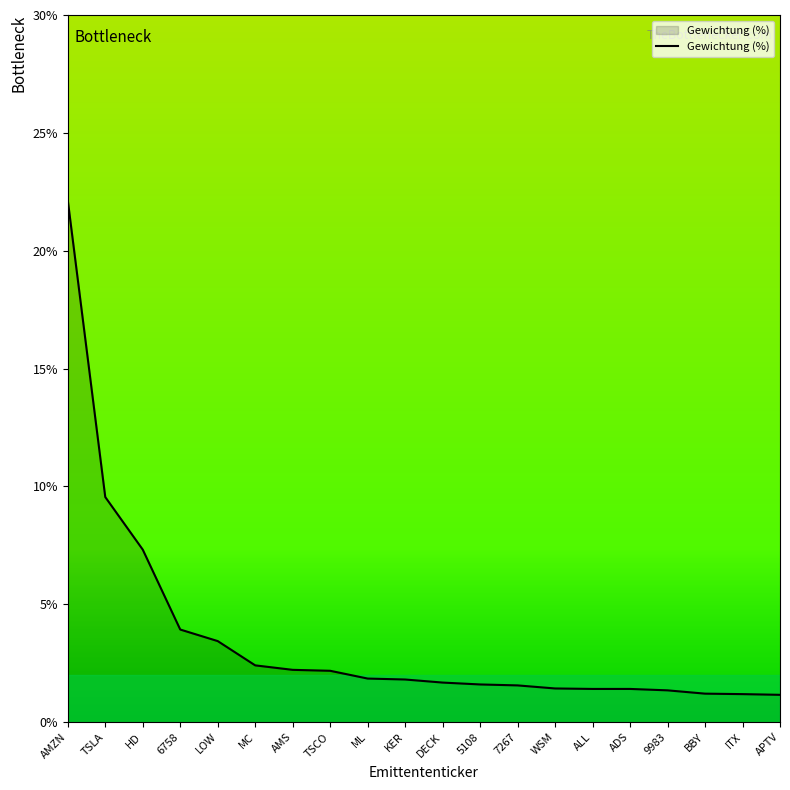

Does the chart display data point markers on the line(s)?

No